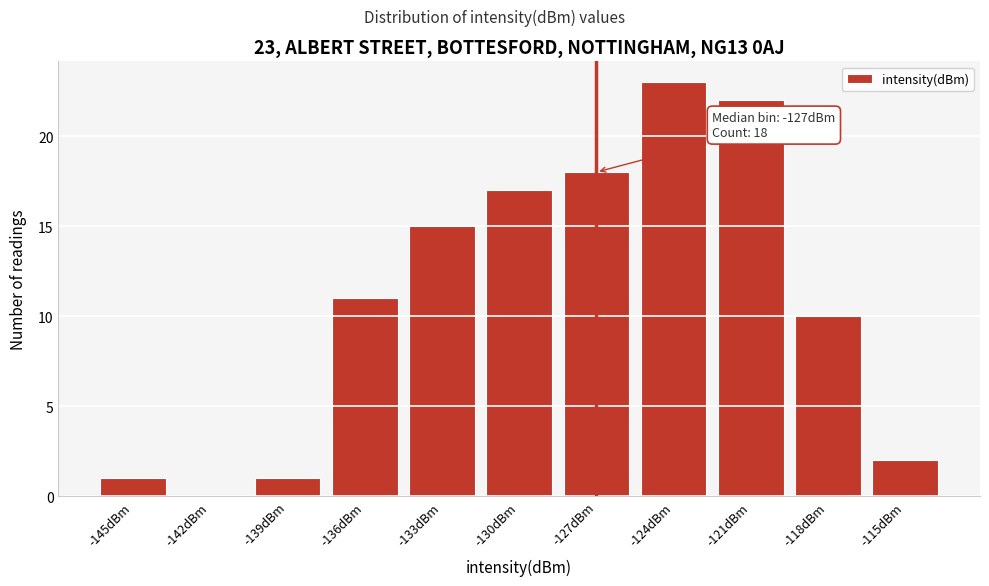

Reading left to right, transcribe all the data shown in this chart.

-145dBm=1	-142dBm=0	-139dBm=1	-136dBm=11	-133dBm=15	-130dBm=17	-127dBm=18	-124dBm=23	-121dBm=22	-118dBm=10	-115dBm=2